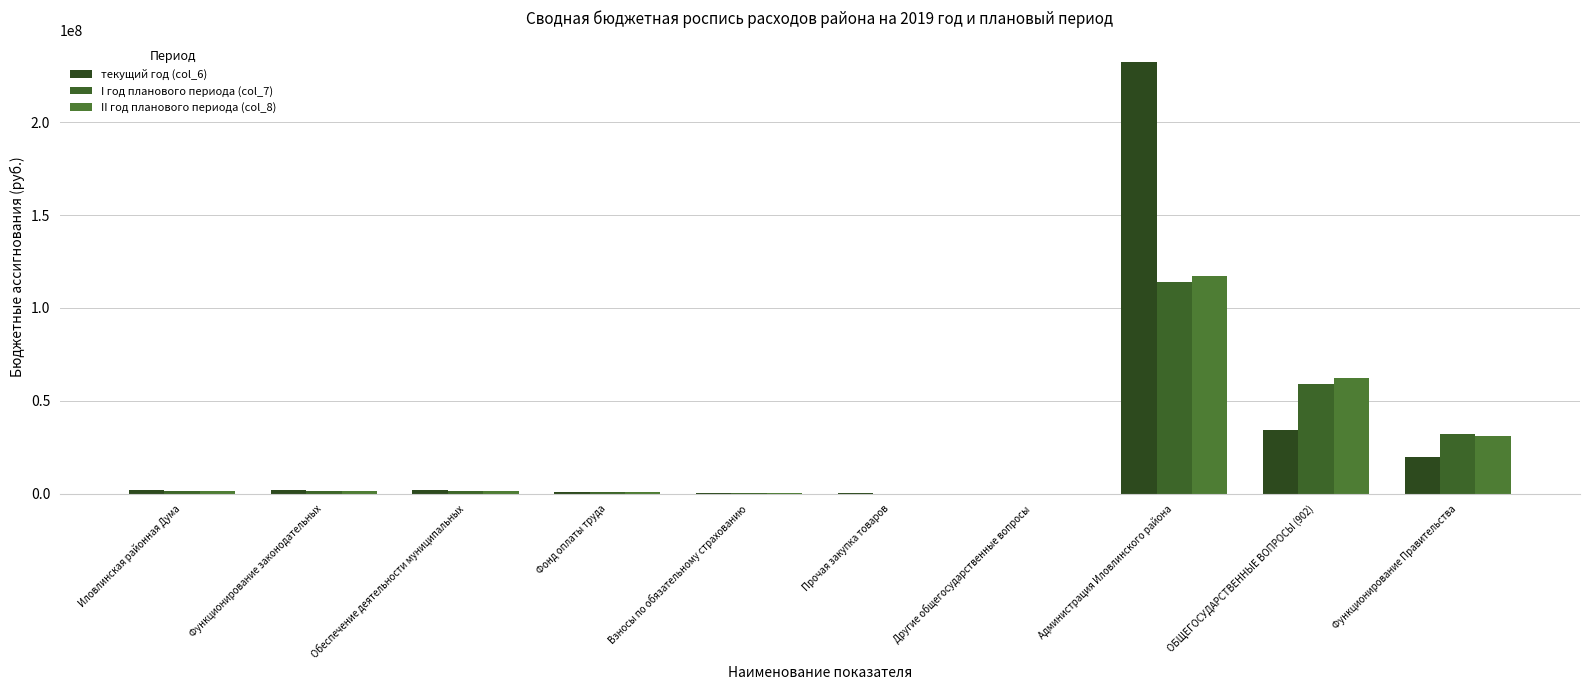

Which series has the largest total across all categories?

текущий год (col_6)